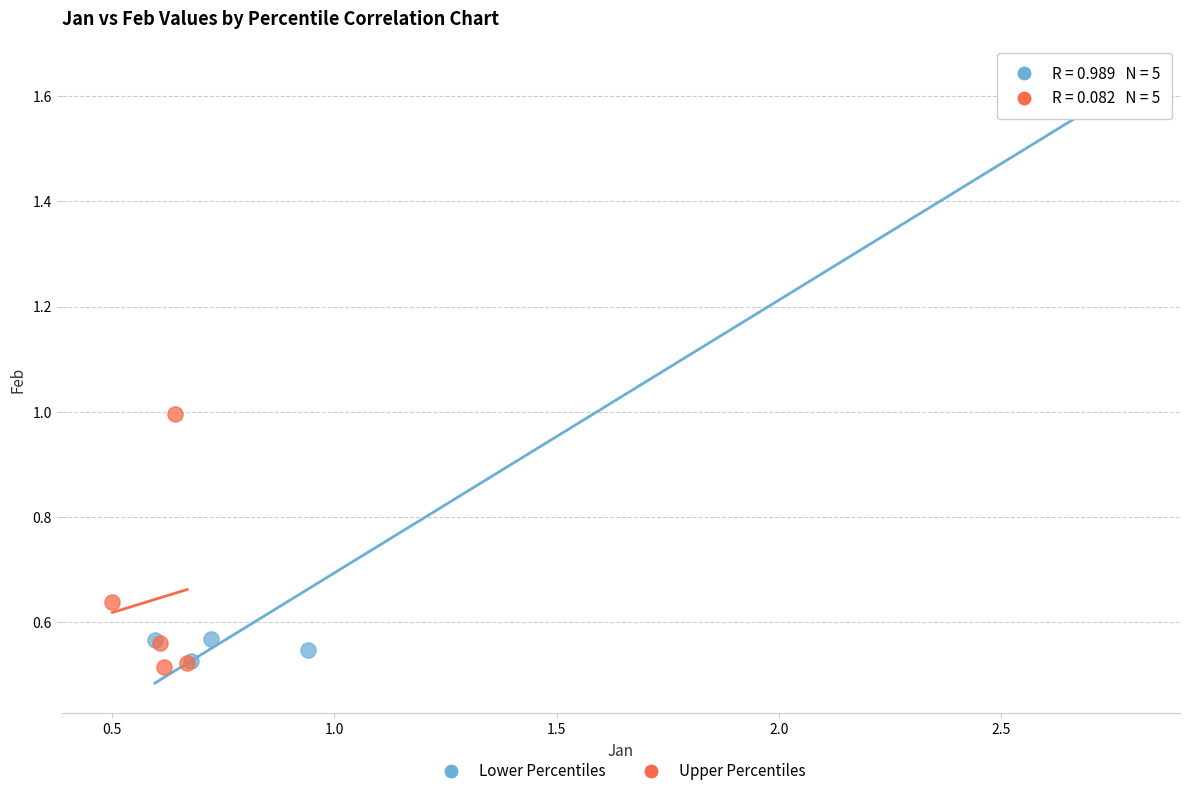

Which series has the widest spread of Y values?

Lower Percentiles